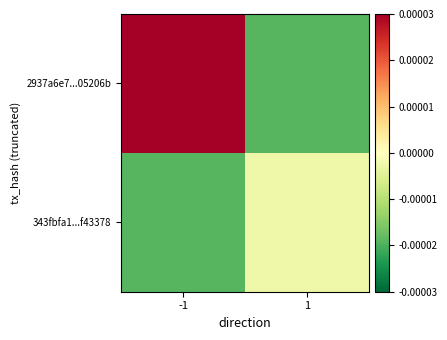

How many data points does each series have?

2